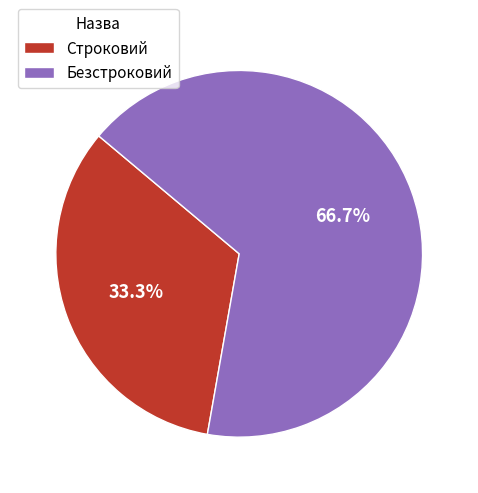

To the nearest percent, what portion does Строковий represent?

33%